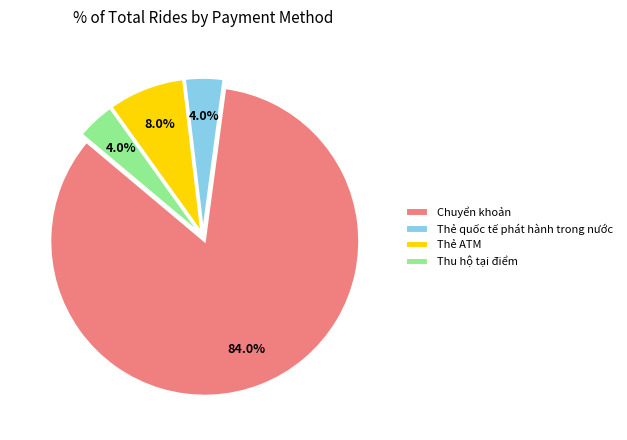

Is there any slice that represents more than half of the pie?

Yes